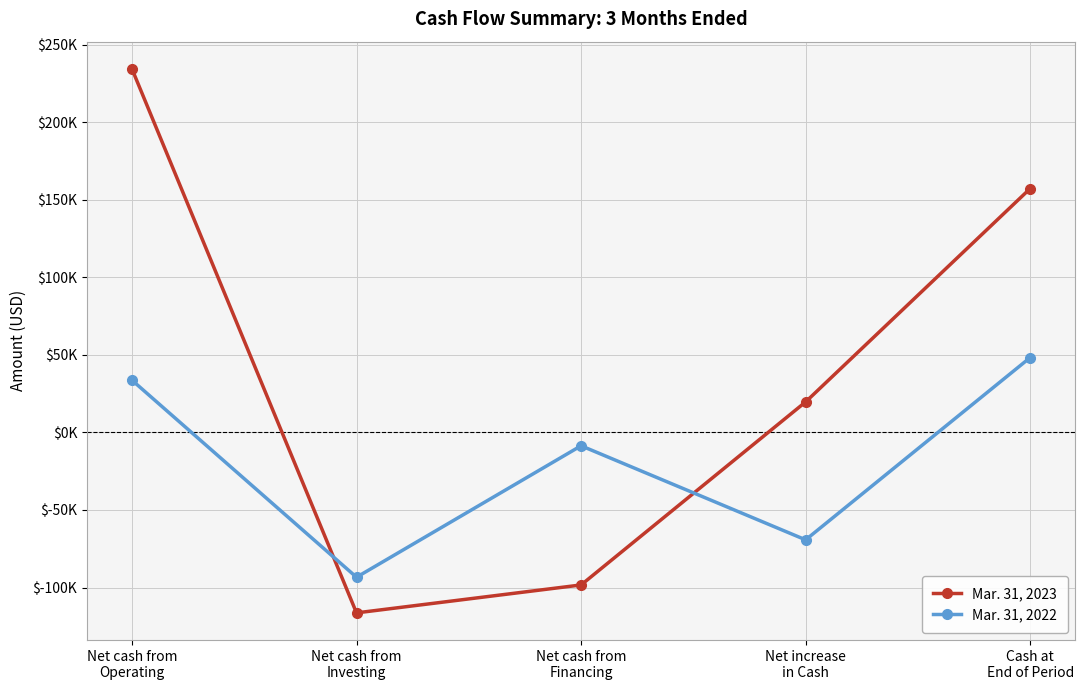

Does the chart have visible grid lines?

Yes